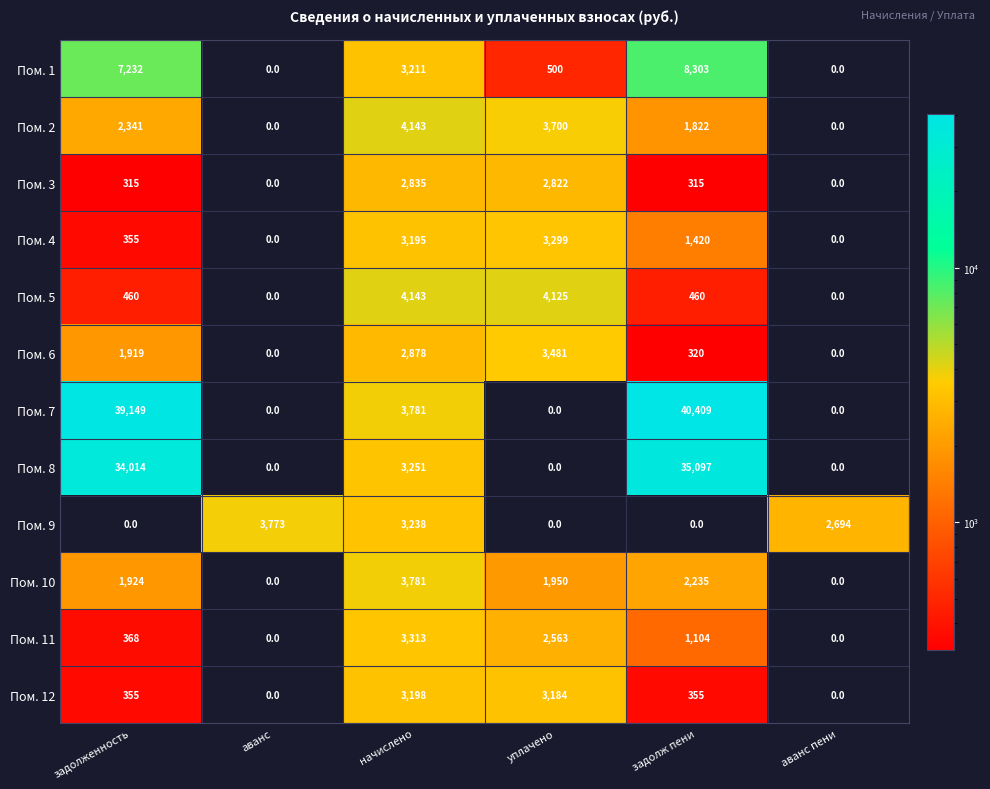

The Пом. 5 series shows 460 at задолженность. True or false?

True